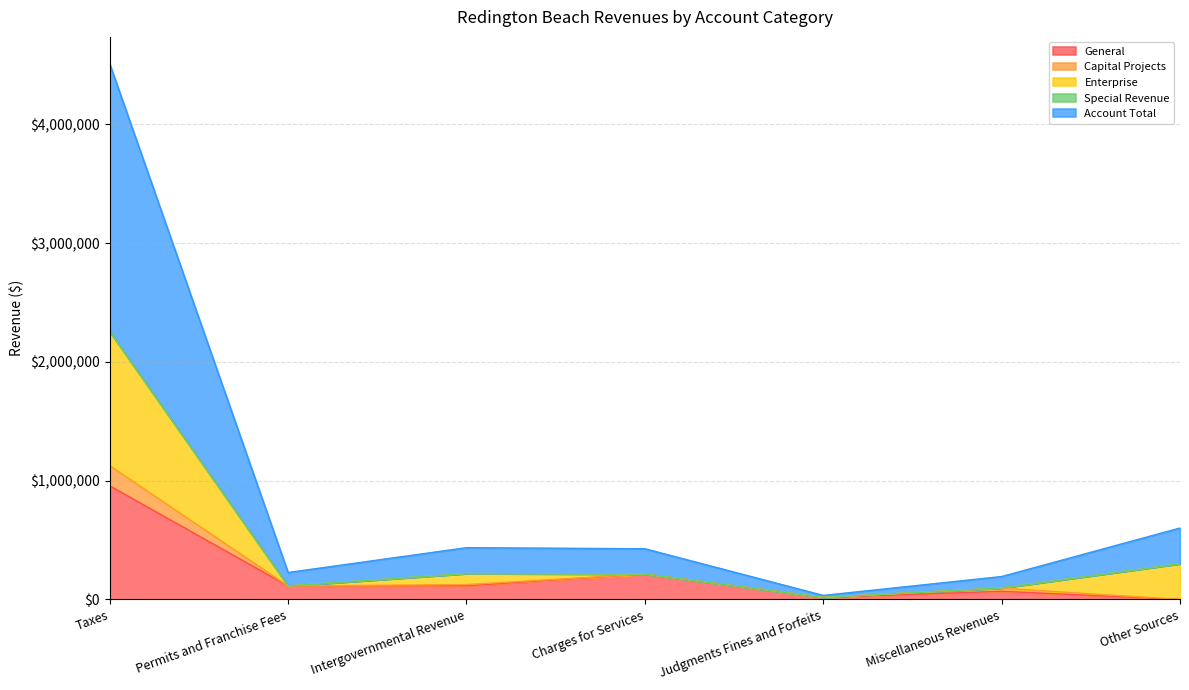

What is the maximum value shown in the chart?

2255181